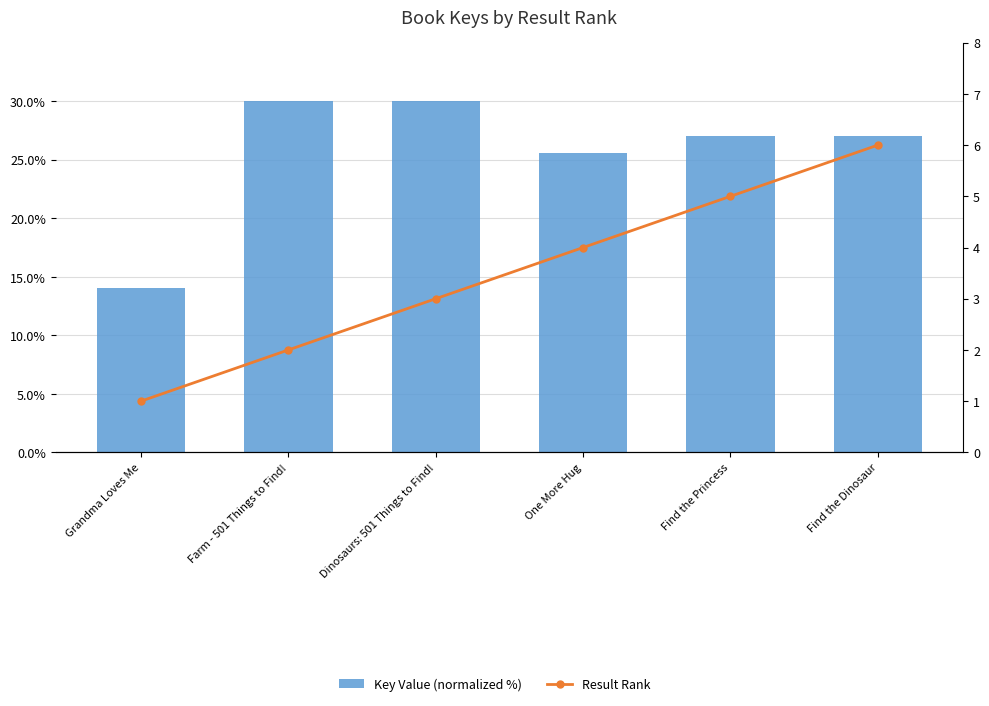

Rank the series by their maximum value, from highest to lowest.

Key Value (normalized %), Result Rank